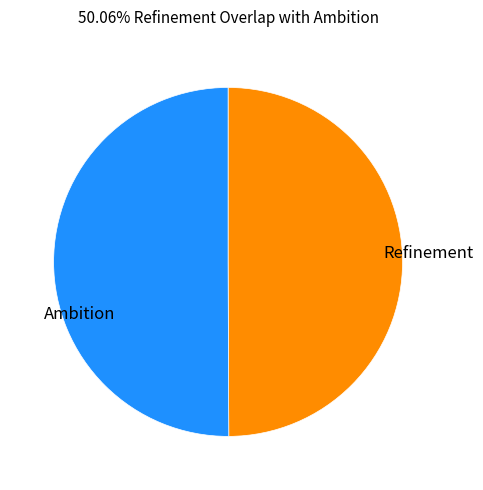

To the nearest percent, what portion does Refinement represent?

50%